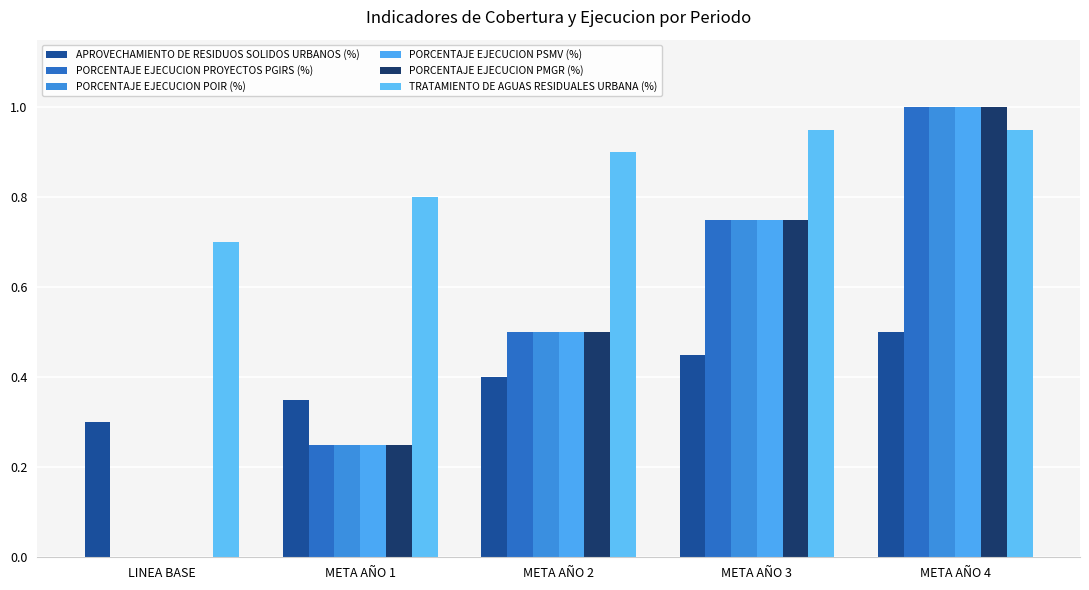

What is the sum of all PORCENTAJE EJECUCION PMGR (%) values?

2.5